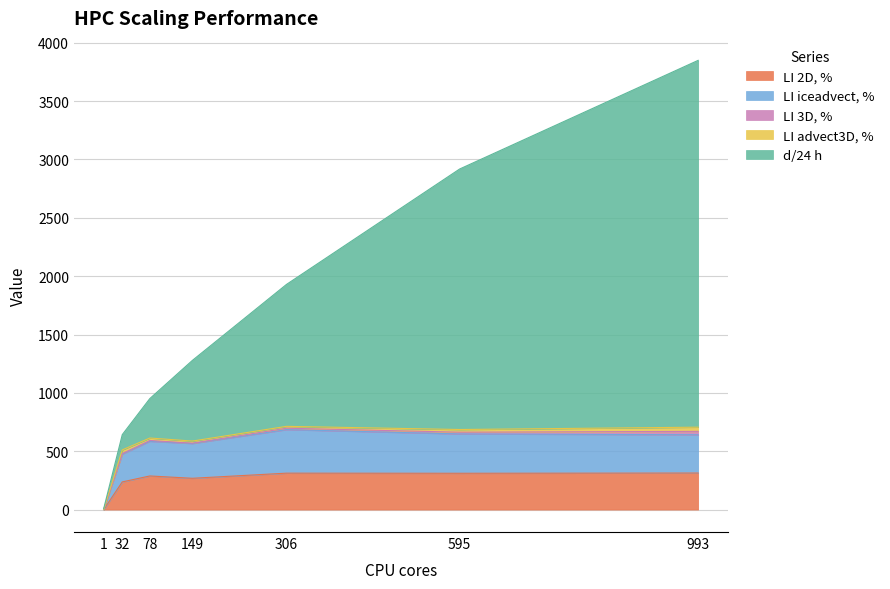

How many interior local valleys does the LI iceadvect, % series have?

1